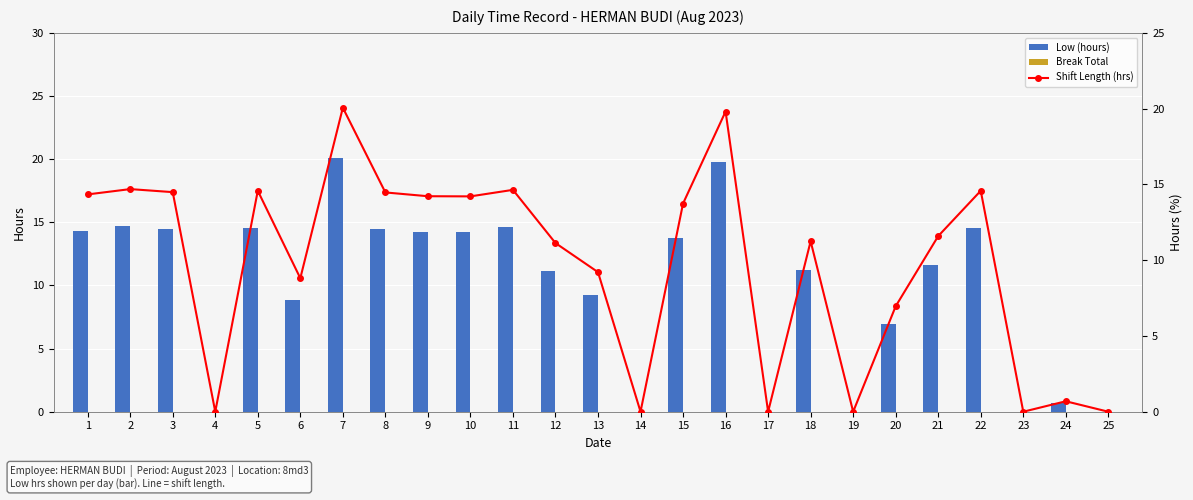

Reading right to left, extract all data points from this chart.

Low (hours): 25=0.0	24=0.7	23=0.0	22=14.6	21=11.6	20=7.0	19=0.0	18=11.2	17=0.0	16=19.8	15=13.7	14=0.0	13=9.2	12=11.1	11=14.6	10=14.2	9=14.2	8=14.5	7=20.1	6=8.8	5=14.6	4=0.0	3=14.5	2=14.7	1=14.3
Break Total: 25=0.0	24=0.0	23=0.0	22=0.0	21=0.0	20=0.0	19=0.0	18=0.0	17=0.0	16=0.0	15=0.0	14=0.0	13=0.0	12=0.0	11=0.0	10=0.0	9=0.0	8=0.0	7=0.0	6=0.0	5=0.0	4=0.0	3=0.0	2=0.0	1=0.0
Shift Length (hrs): 25=0.0	24=0.7	23=0.0	22=14.6	21=11.6	20=7.0	19=0.0	18=11.2	17=0.0	16=19.8	15=13.7	14=0.0	13=9.2	12=11.1	11=14.6	10=14.2	9=14.2	8=14.5	7=20.1	6=8.8	5=14.6	4=0.0	3=14.5	2=14.7	1=14.3